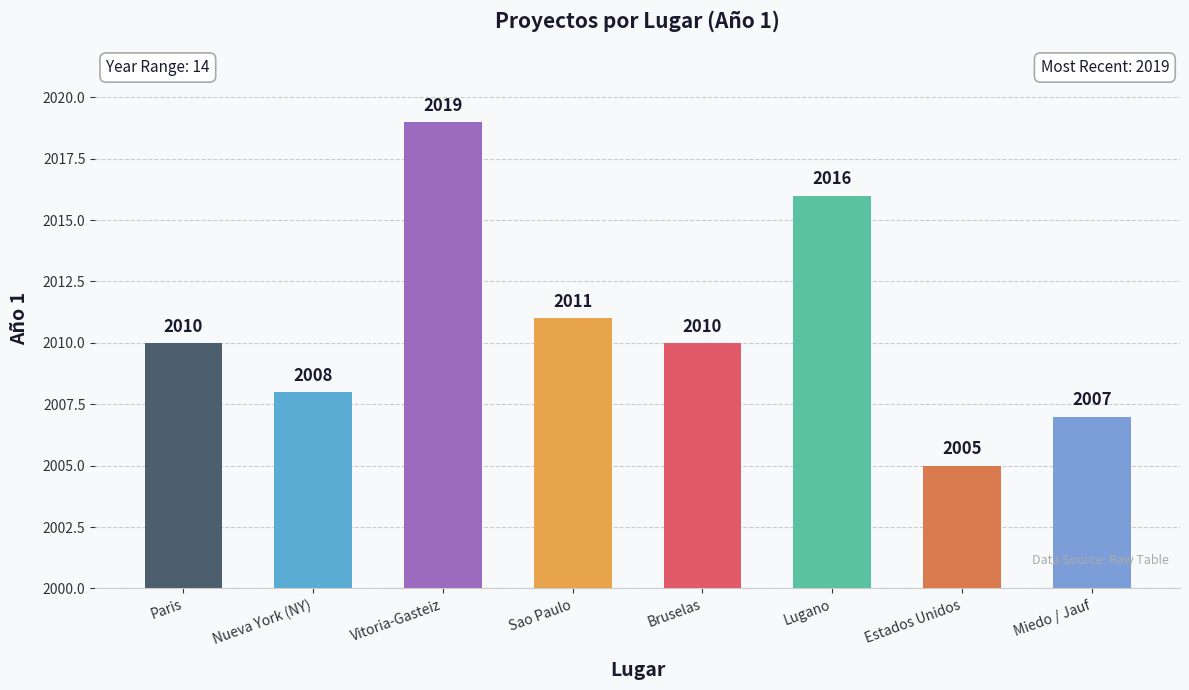

What is the difference between the second highest and minimum values?

11